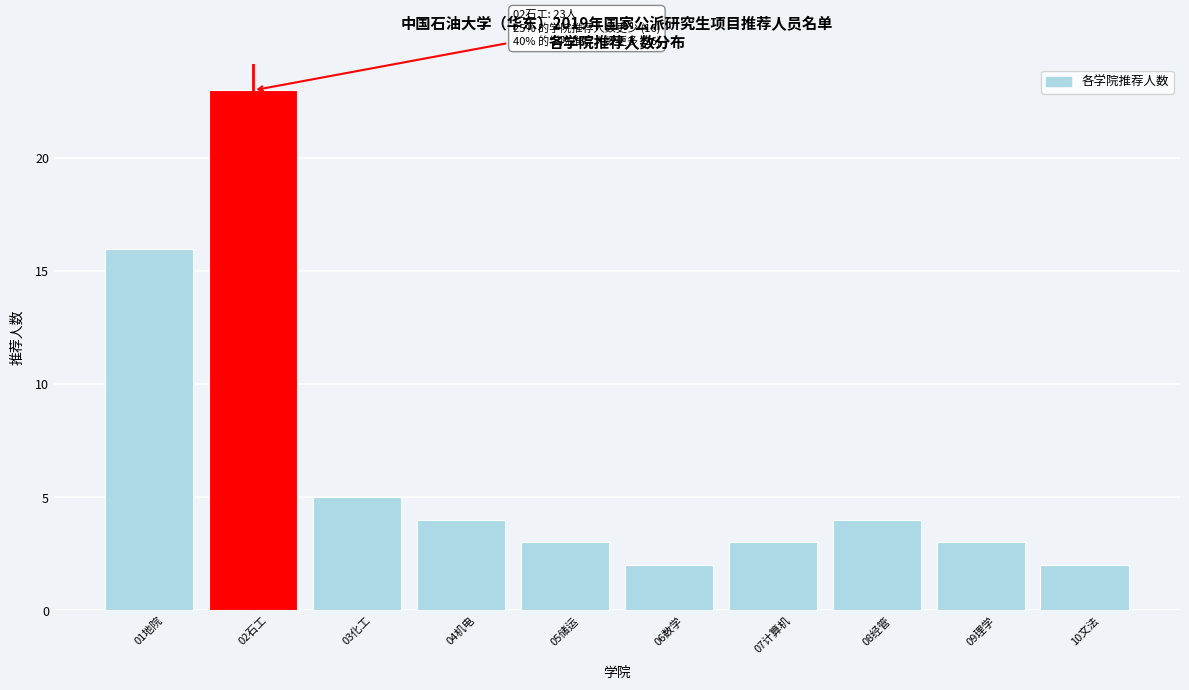

Reading left to right, what are all the values shown in this chart?

16	23	5	4	3	2	3	4	3	2